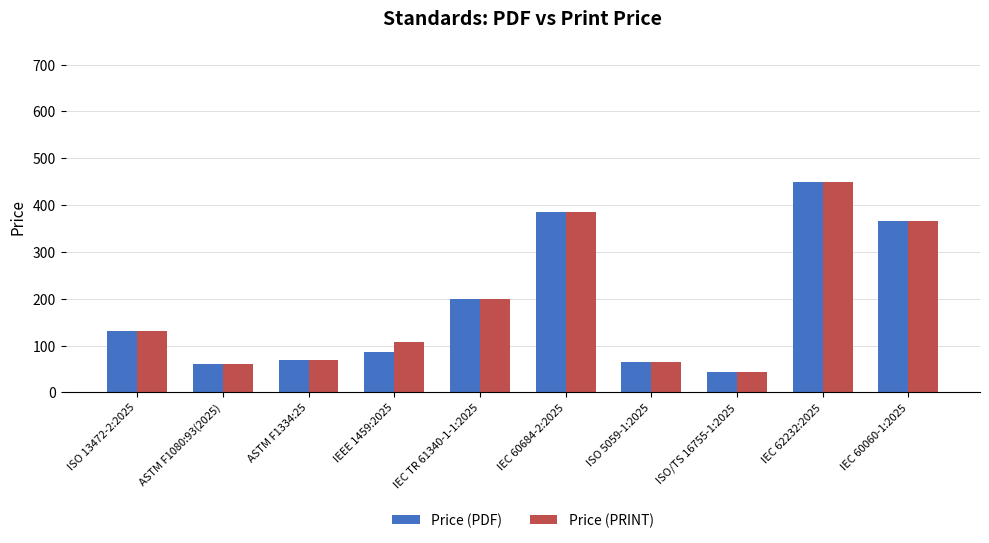

What is the value of the Price (PRINT) bar at the 1st from the left?

132